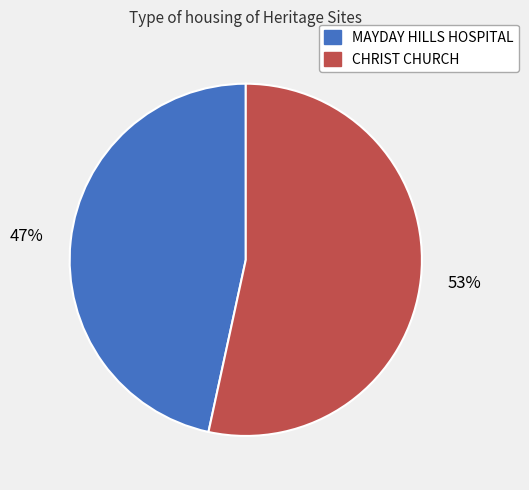

To the nearest percent, what percentage of the pie is CHRIST CHURCH?

53%